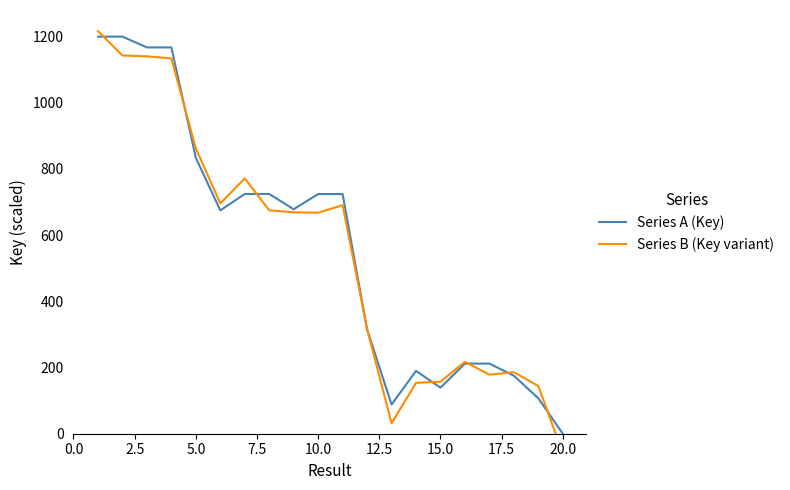

Between 7.5 and 10.0, which series saw the biggest shift?

Series A (Key)